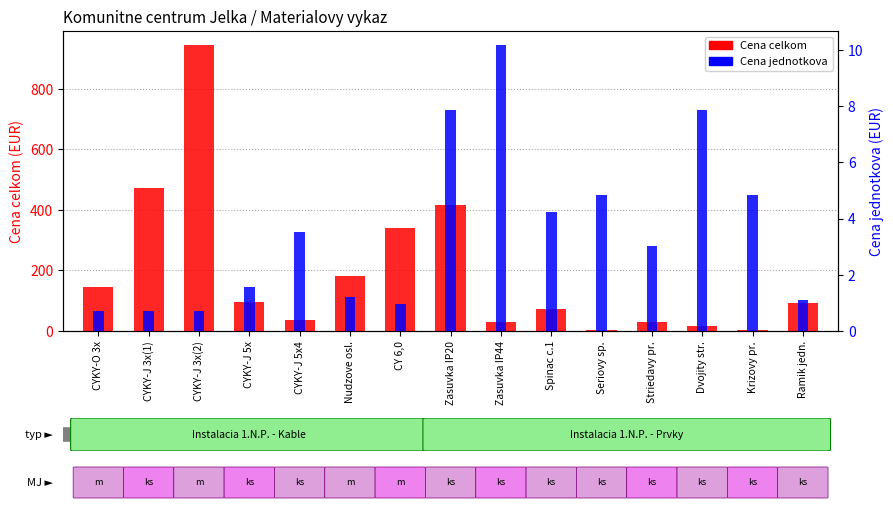

Which category has the highest value in the Cena celkom series?

CYKY-J 3x(2)